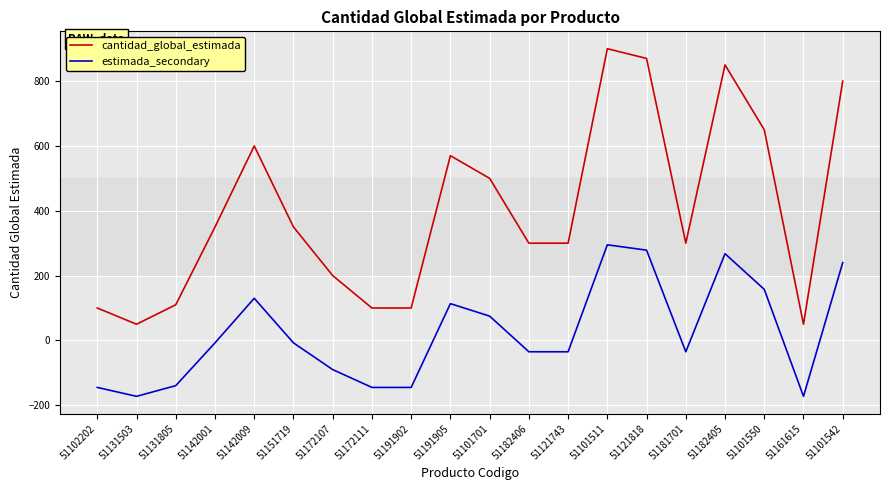

What is the difference between the second highest and second lowest values in the estimada_secondary series?

451.0